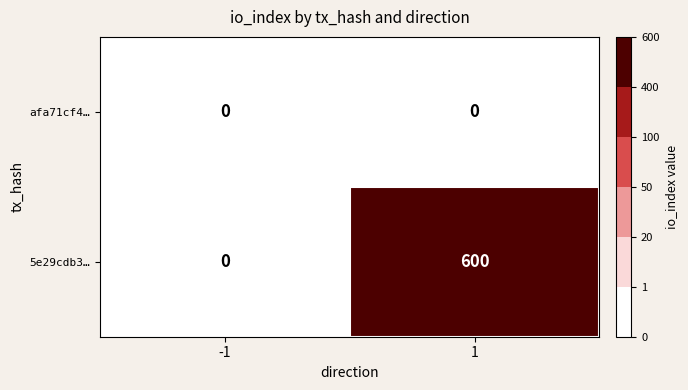

Is it true that 5e29cdb3… equals -382 at -1?

False